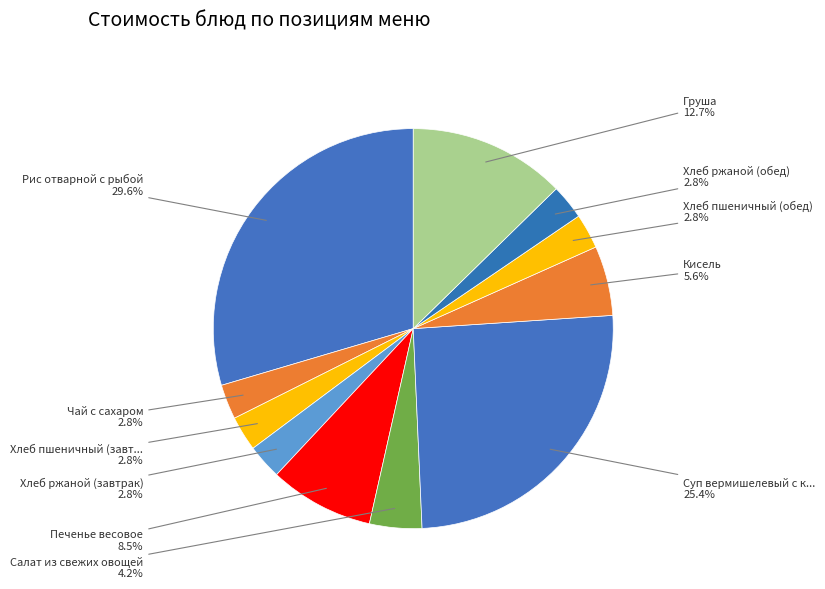

What is the largest slice in the pie chart?

Рис отварной с рыбой